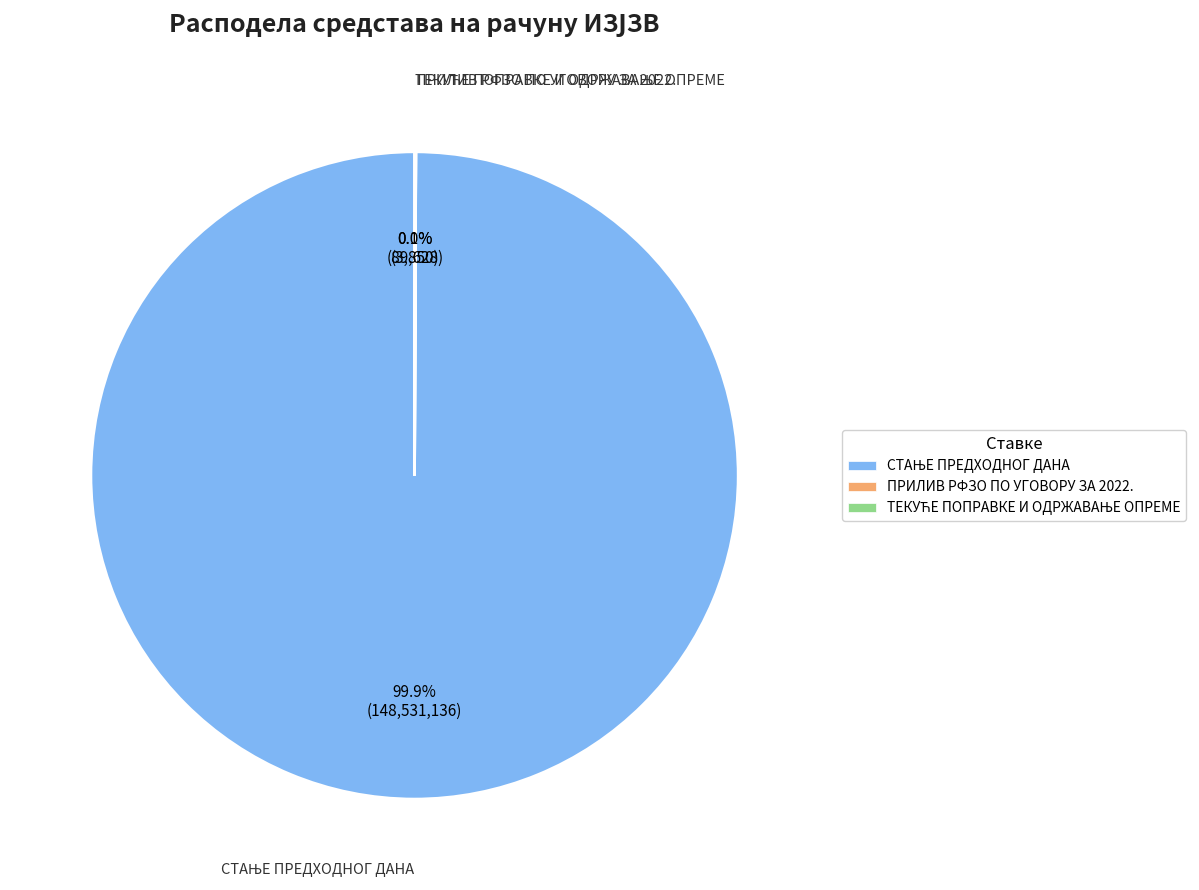

Is there a majority slice in this chart?

Yes